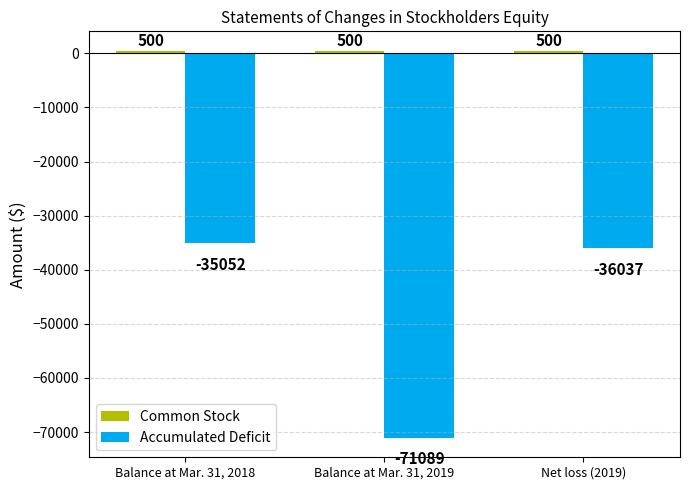

What is the sum of all Accumulated Deficit values?

-142178